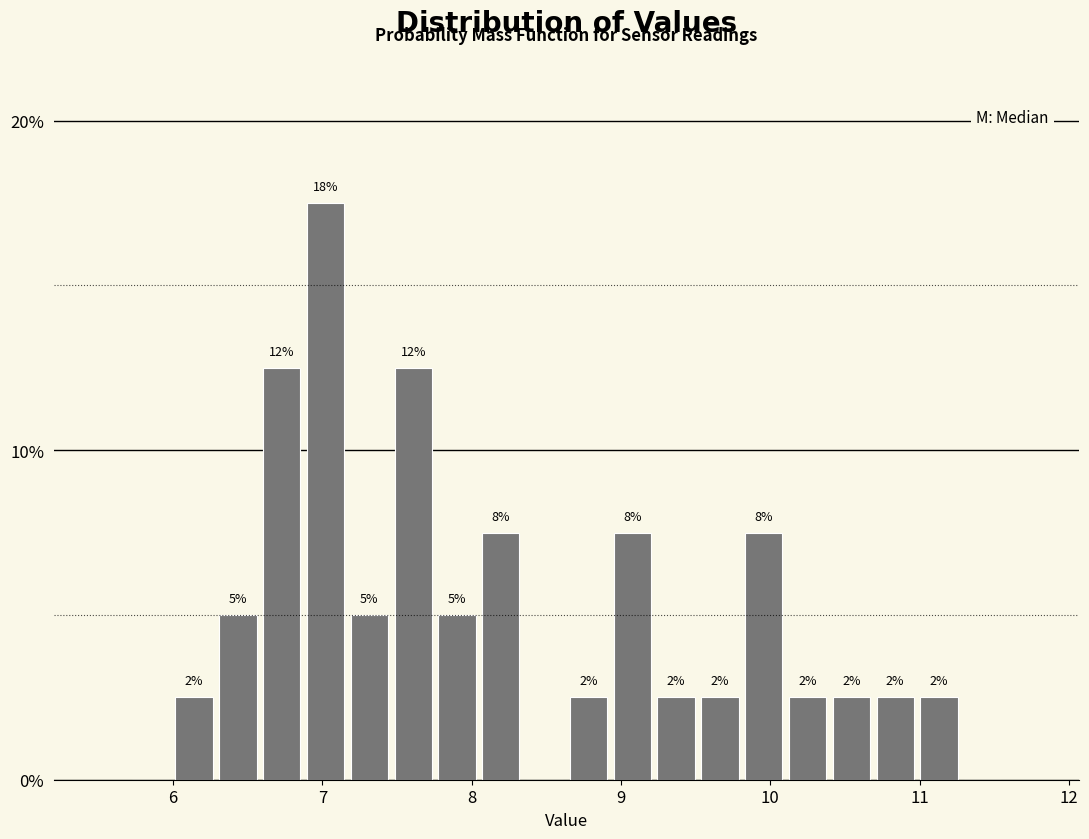

Around what value on the x-axis is the tallest bar? Give the approximate position of its centre, as read against the axis.

7.0